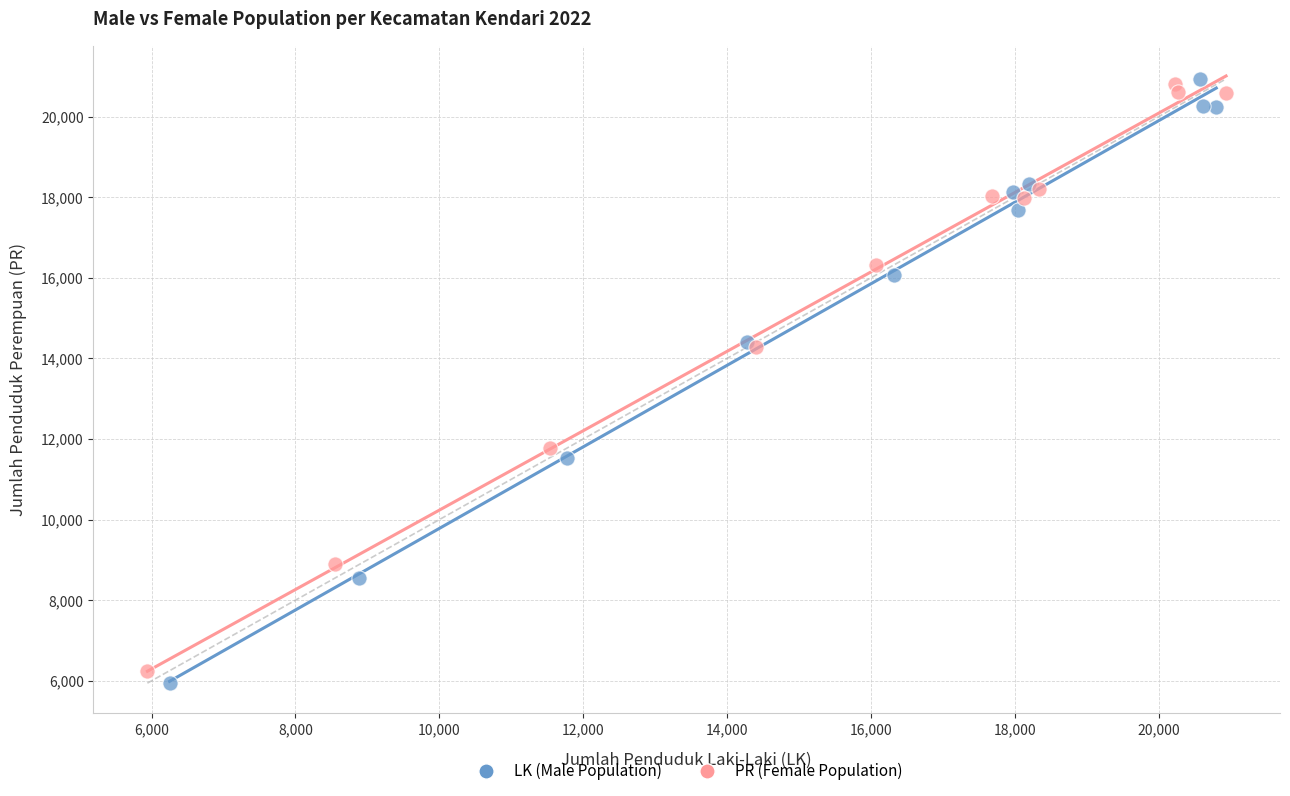

What are all the series names shown in the legend?

LK (Male Population), PR (Female Population)